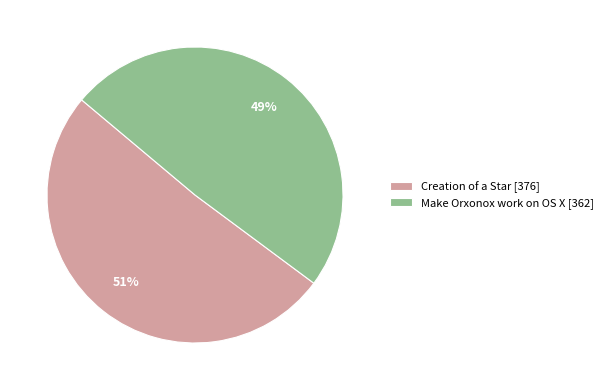

Which category accounts for the majority?

Creation of a Star